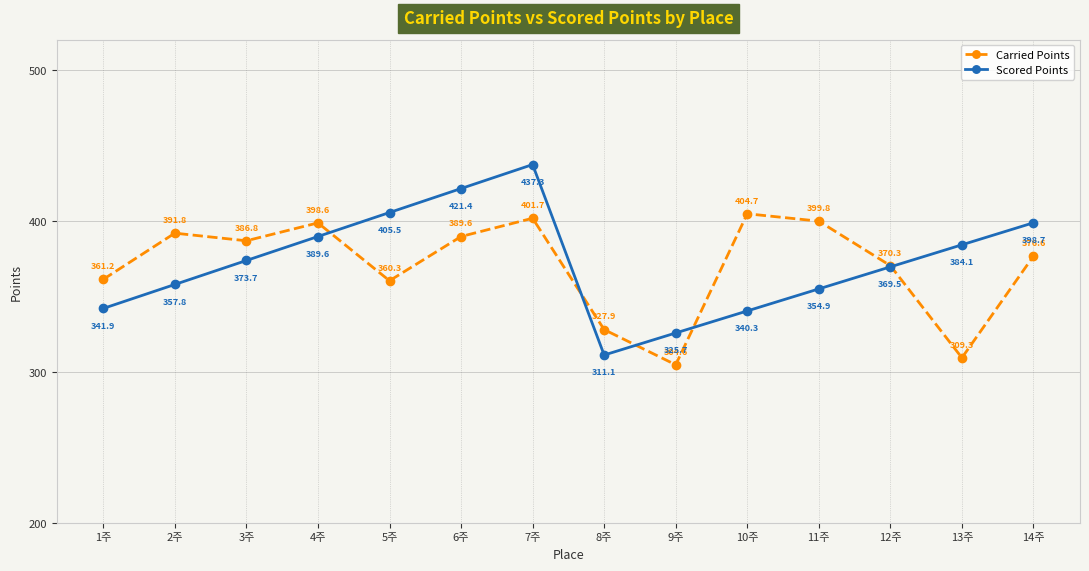

Where is the first local minimum for Carried Points?

3주